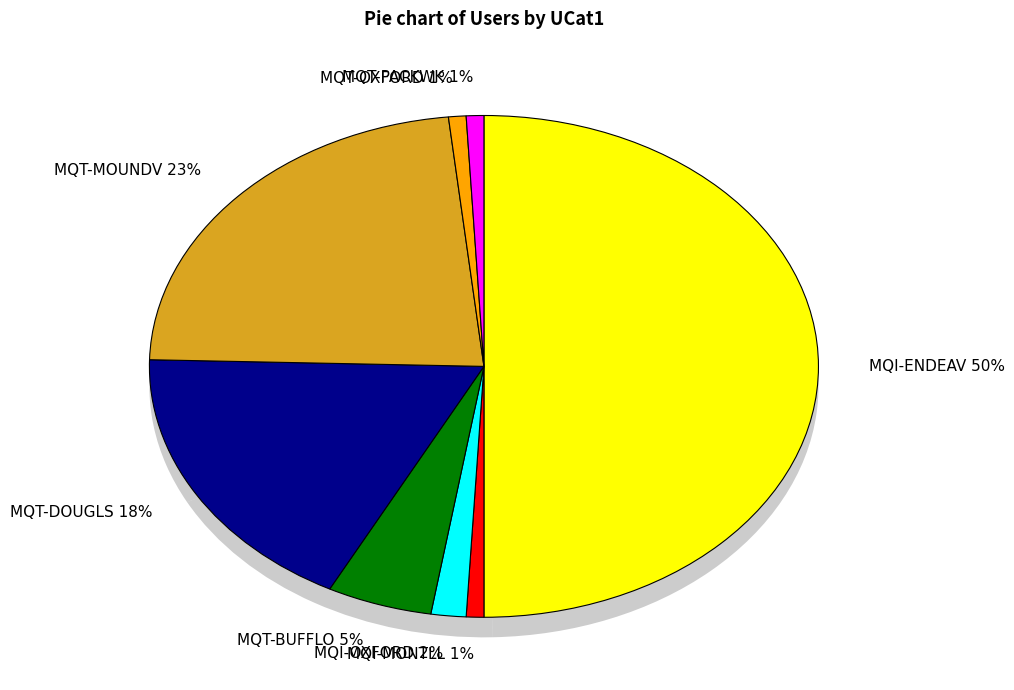

Does MQT-DOUGLS represent more than half of the total?

No